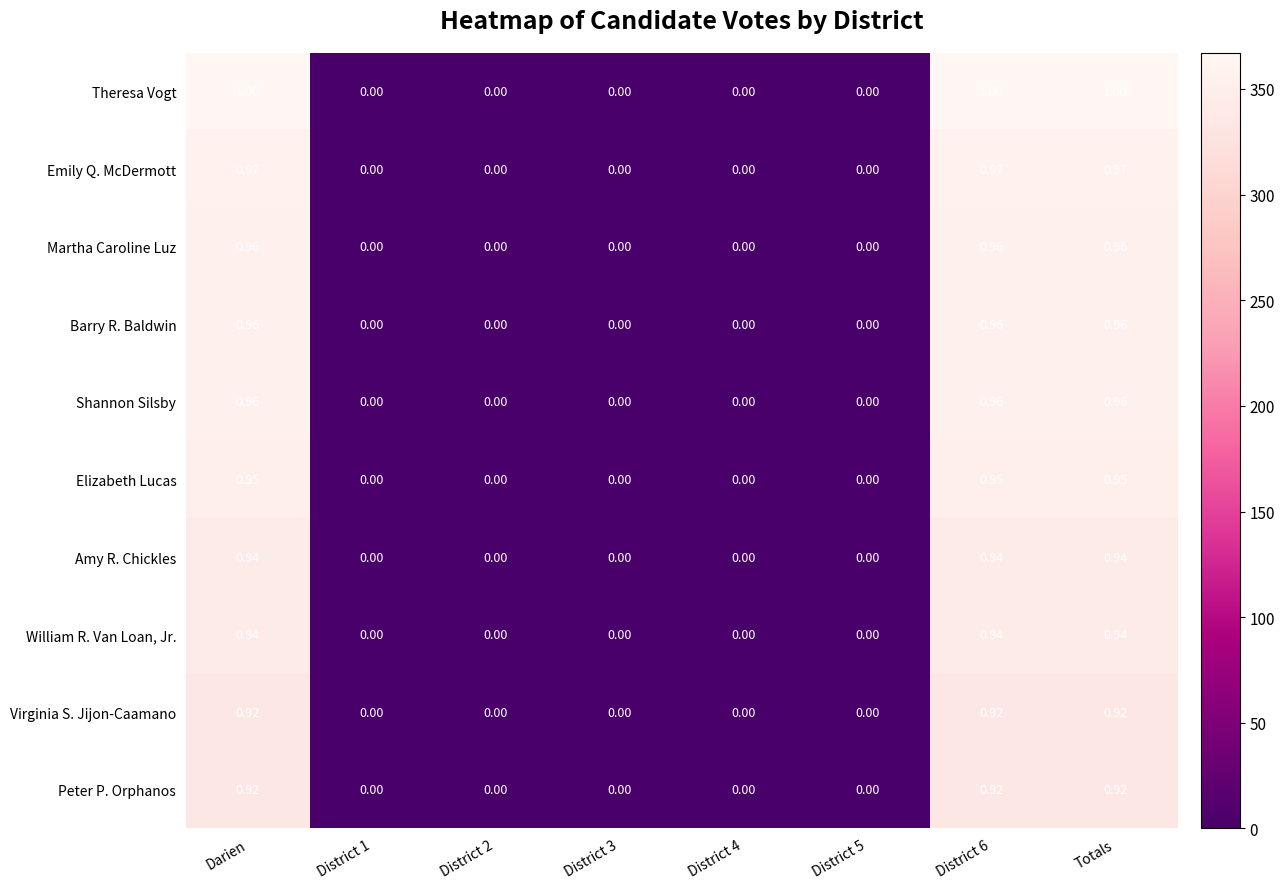

Between District 4 and District 6, which series saw the biggest shift?

Theresa Vogt